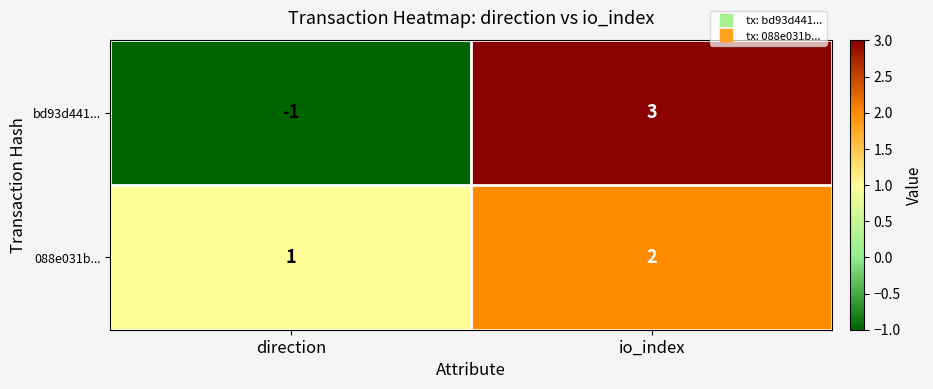

Reading left to right, transcribe all the data shown in this chart.

bd93d441...: direction=-1	io_index=3
088e031b...: direction=1	io_index=2